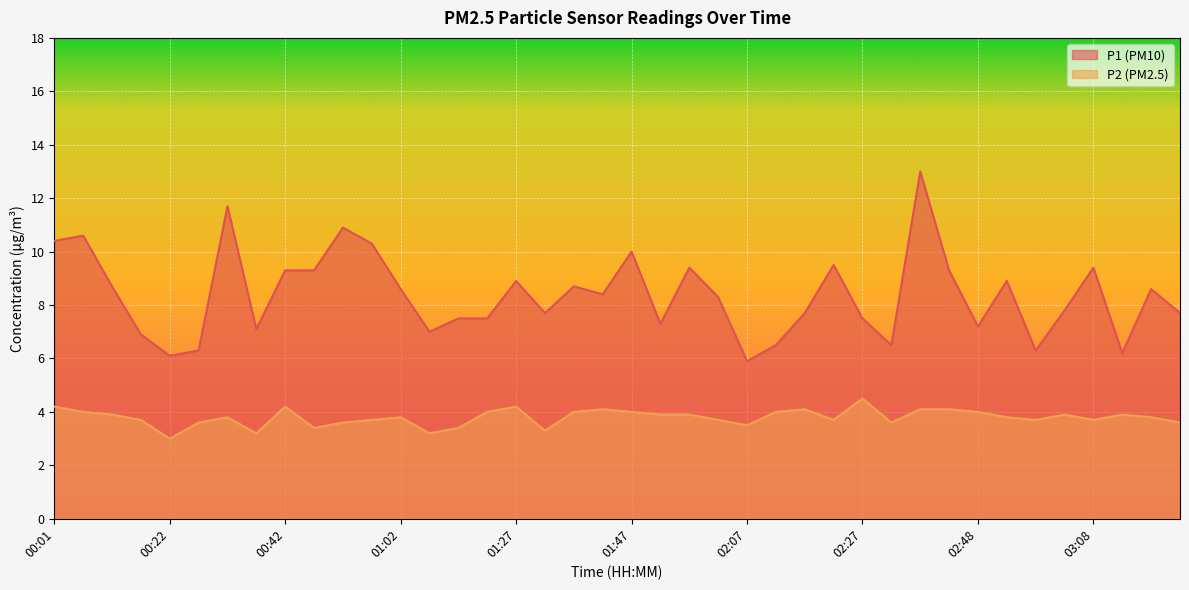

True or false: P2 and P1 cross at least once.

False